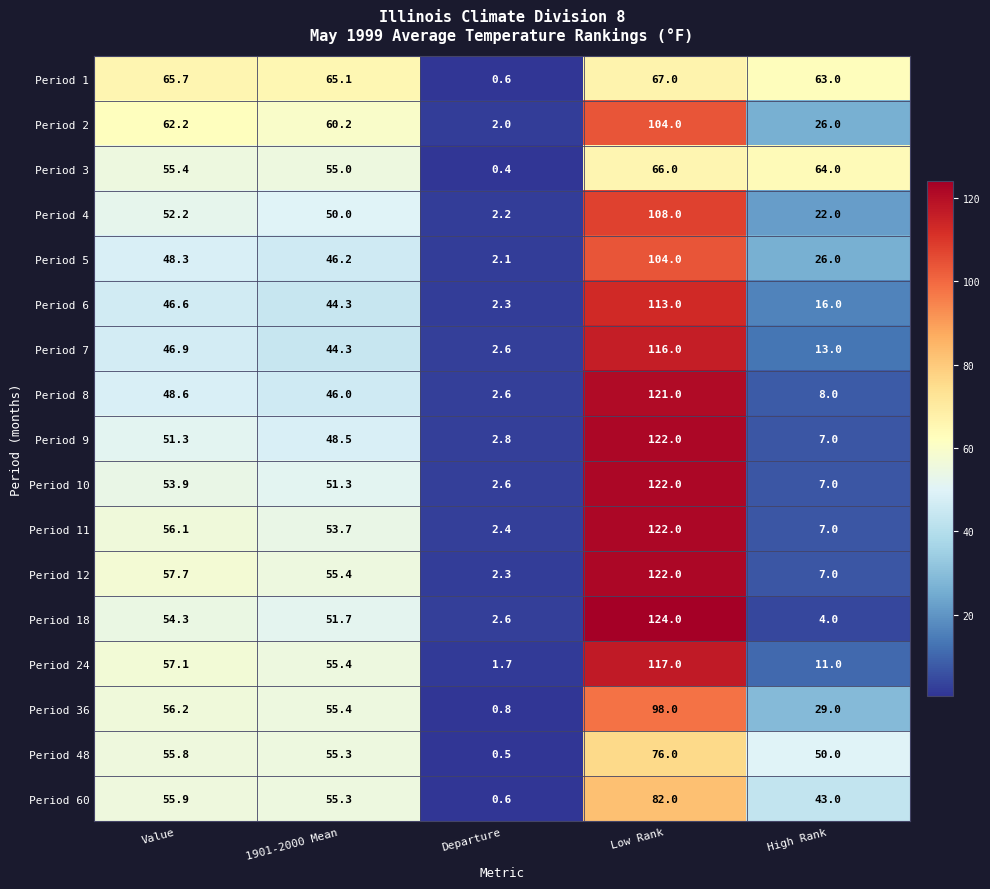

Is it true that Period 11 equals 2.4 at Departure?

True